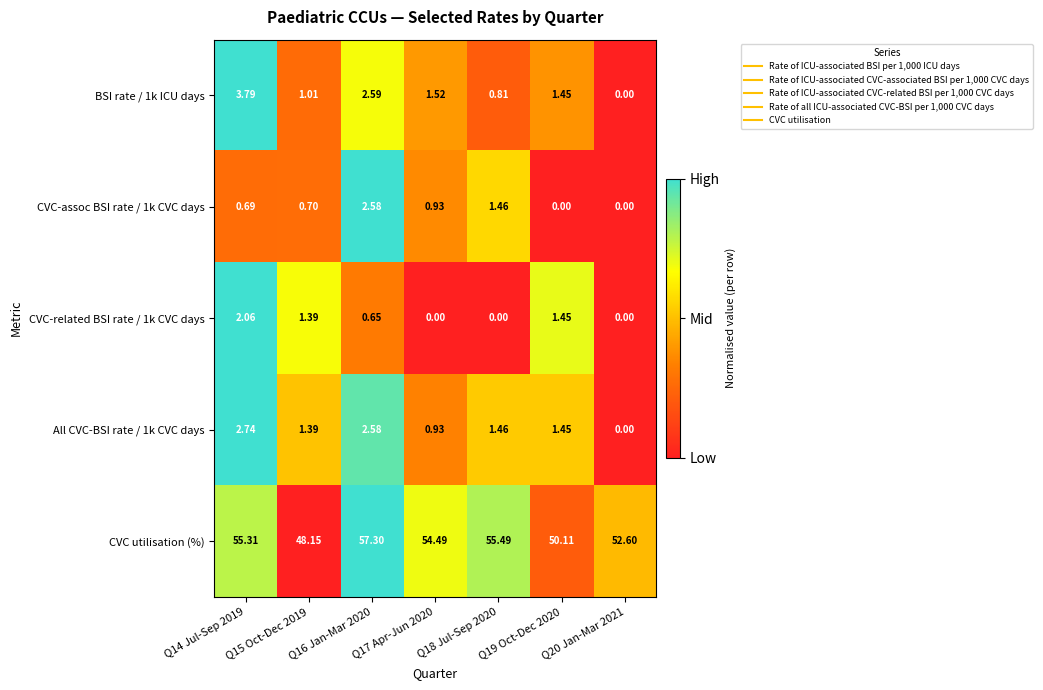

Which series changed the most between Q14 Jul-Sep 2019 and Q17 Apr-Jun 2020?

BSI rate / 1k ICU days